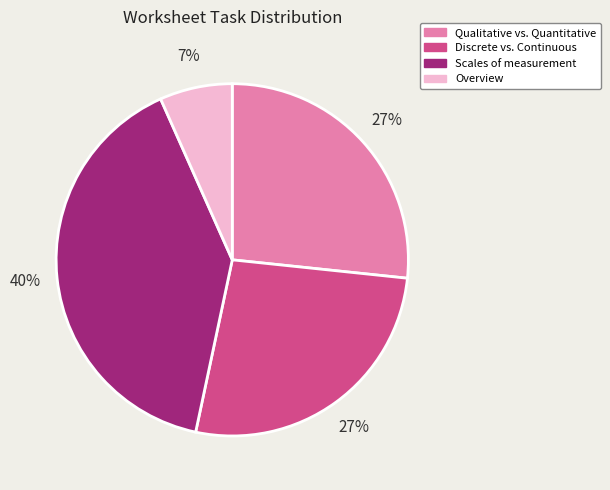

Count the number of slices in the pie.

4